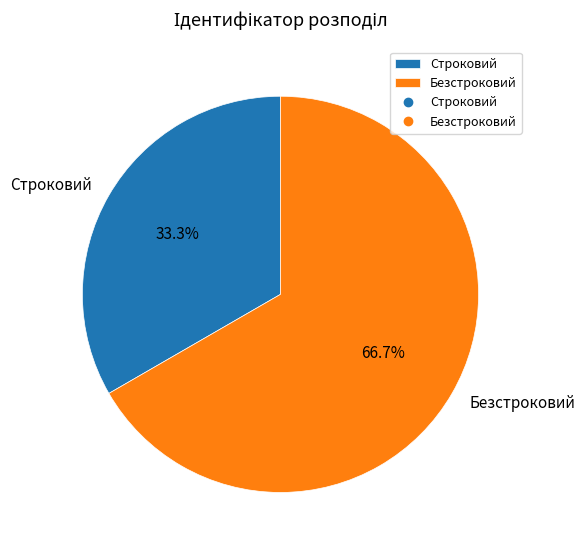

Which slice is the smallest?

Строковий